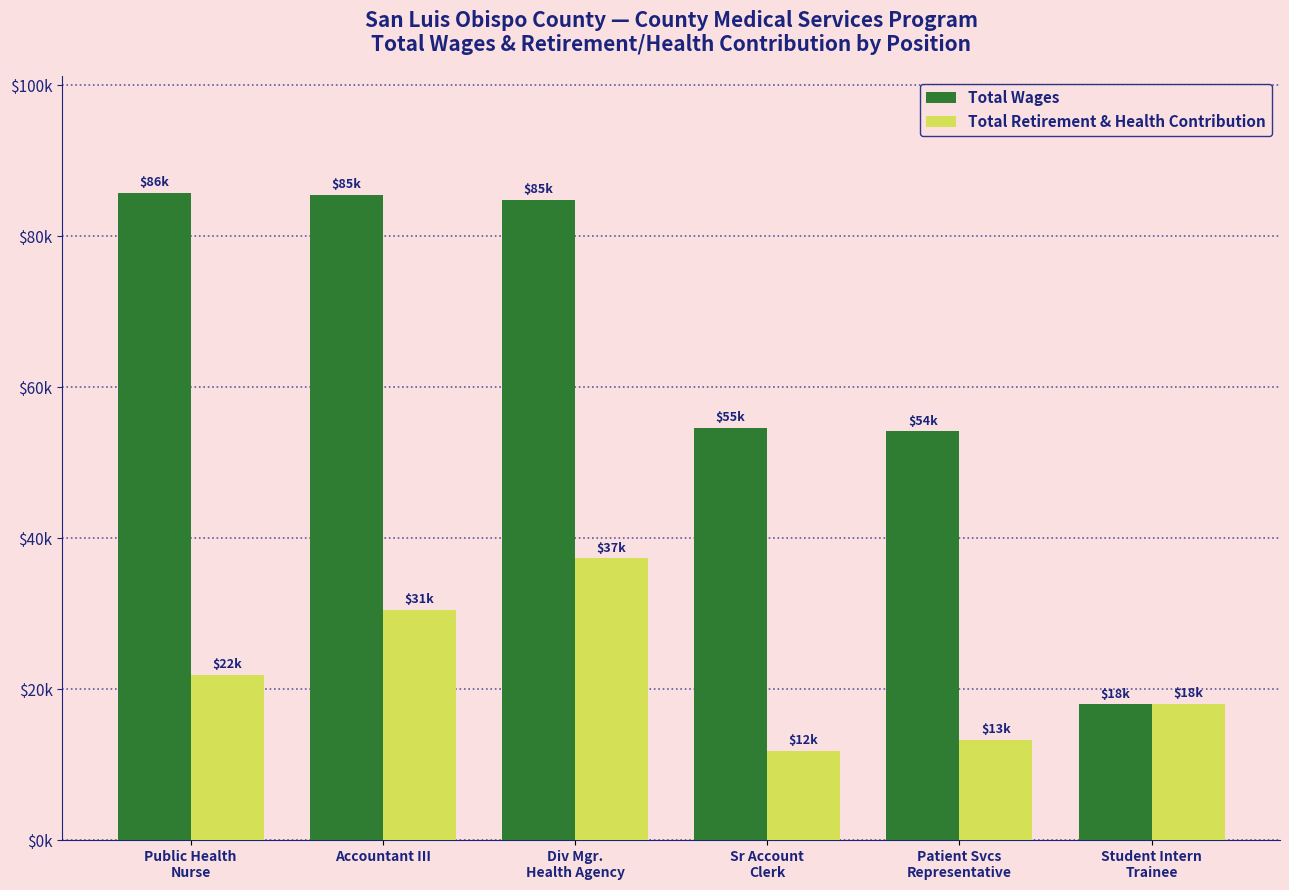

What is the label of the 4th bar from the left?

Sr Account
Clerk